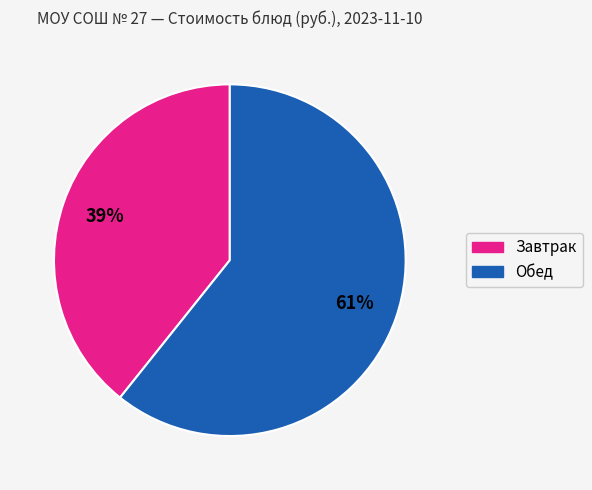

Count the number of slices in the pie.

2